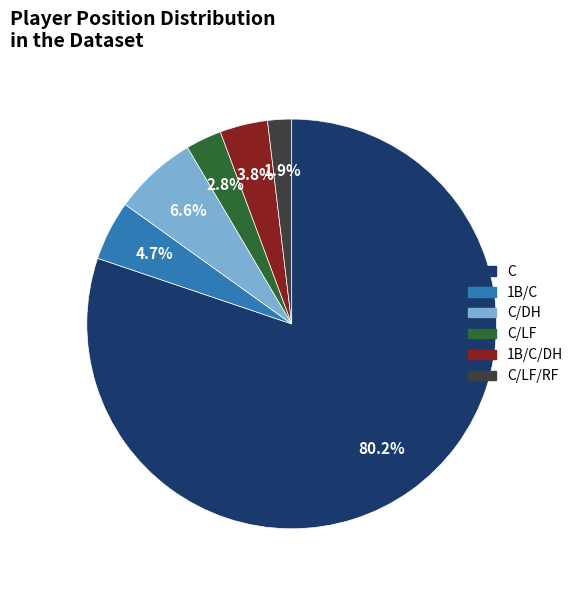

Does any single category account for the majority?

Yes